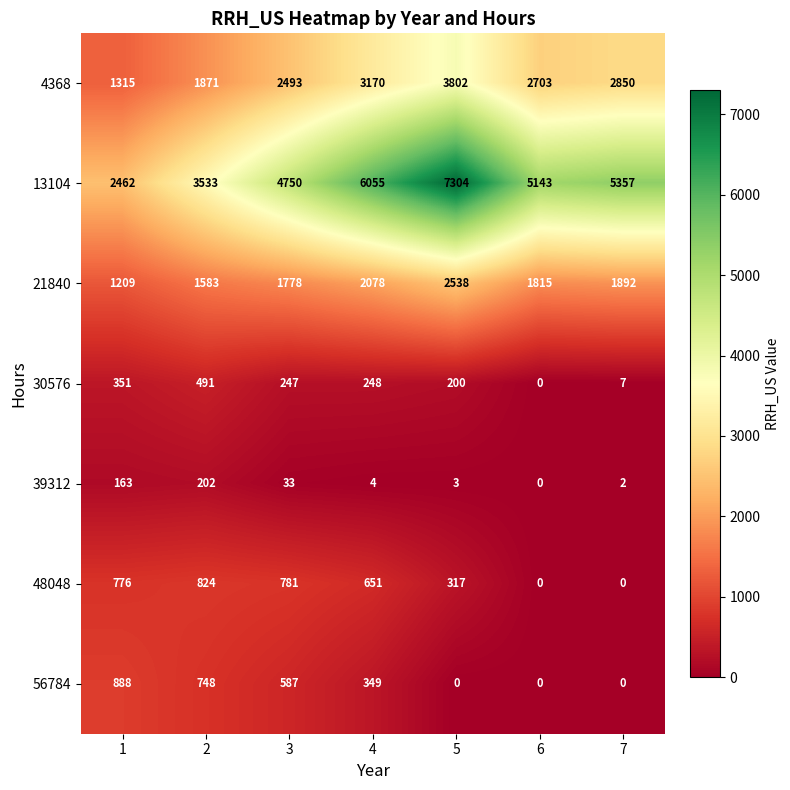

What is the difference between the second highest and minimum values in the 4368 series?

1855